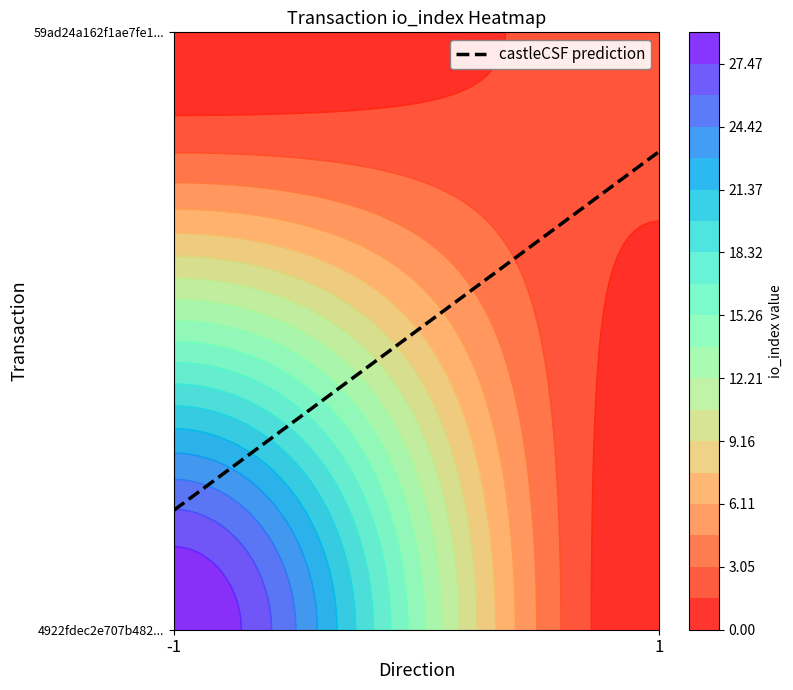

Reading right to left, list all the values displayed in this chart.

4922fdec2e707b482362ad384cc5cbd13ee0ff0: io_index=29	direction=-1
59ad24a162f1ae7fe15dfd633b135b962f7f8a7: io_index=2	direction=1